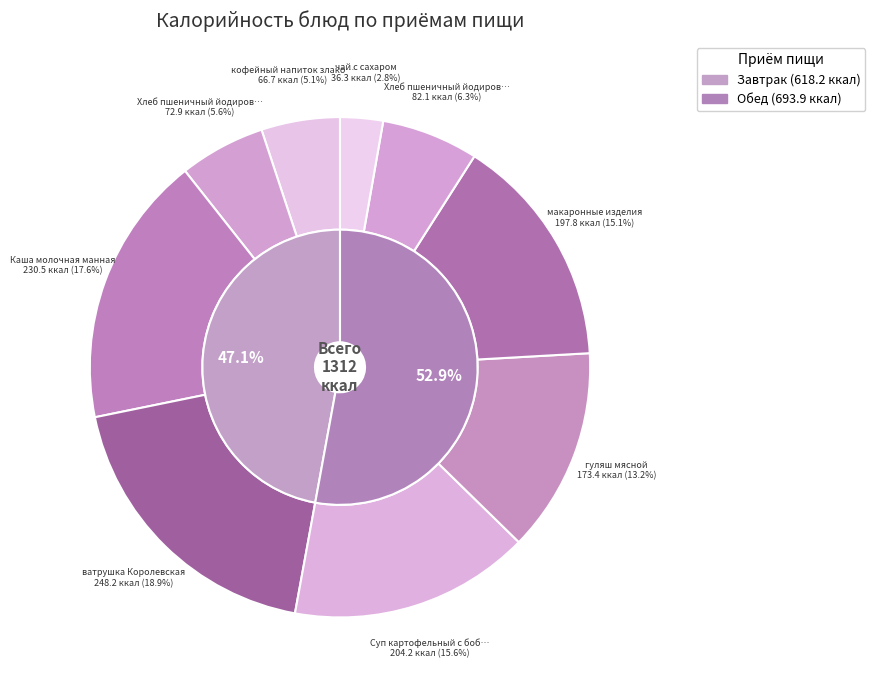

Which has a higher value, чай с сахаром or Каша молочная манная?

Каша молочная манная